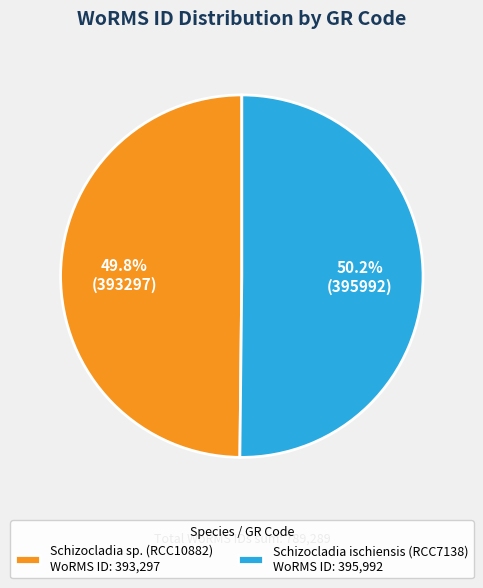

Approximately how many times larger is the value at Schizocladia sp. (RCC10882) WoRMS ID: 393,297 compared to Schizocladia ischiensis (RCC7138) WoRMS ID: 395,992?

1.0